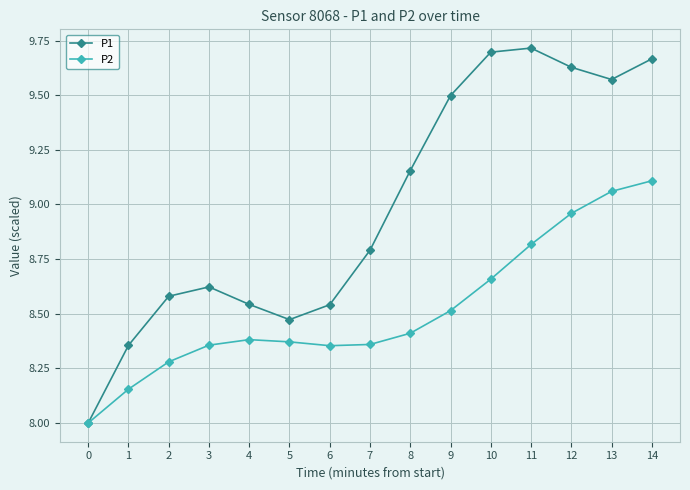

What is the difference between the highest and lowest values at 11?

0.9